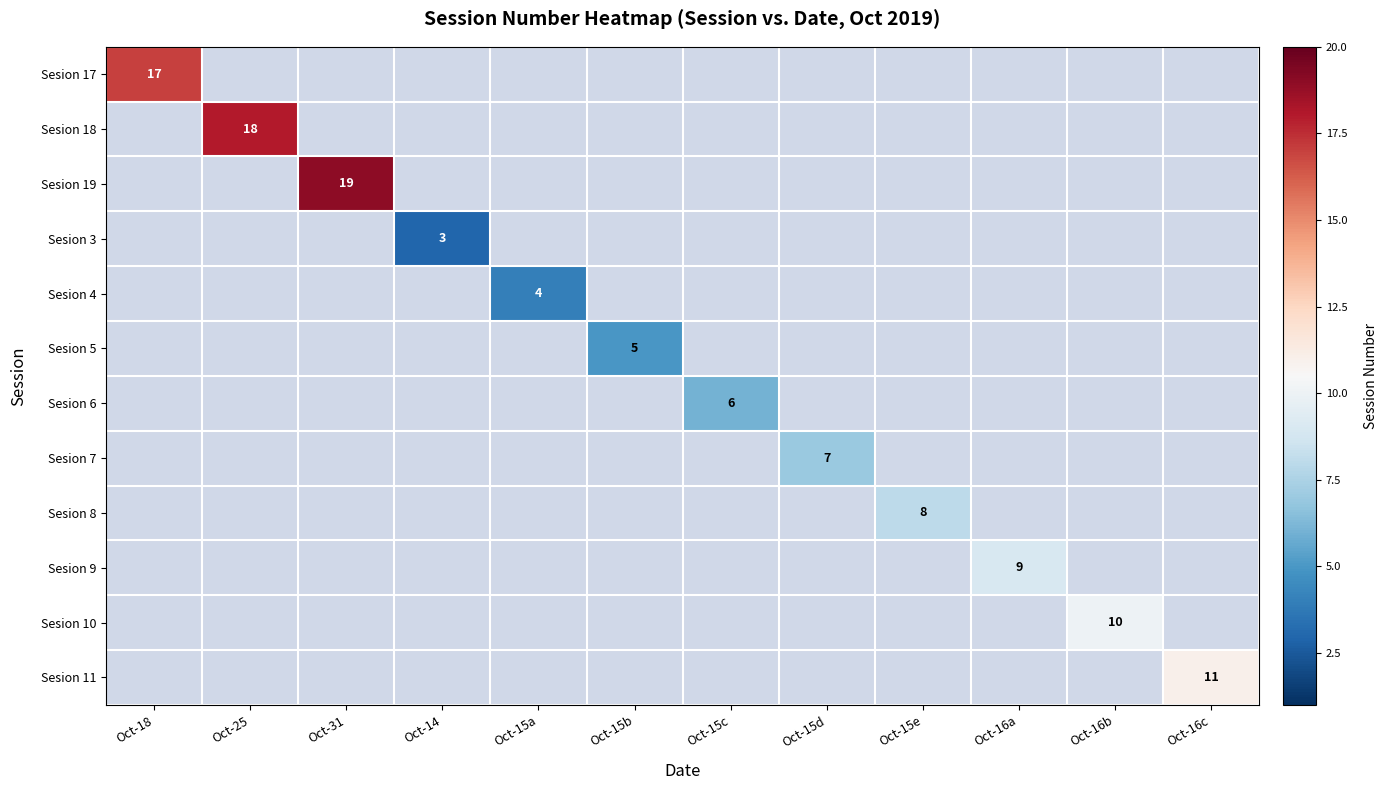

How many distinct data groups are displayed?

12